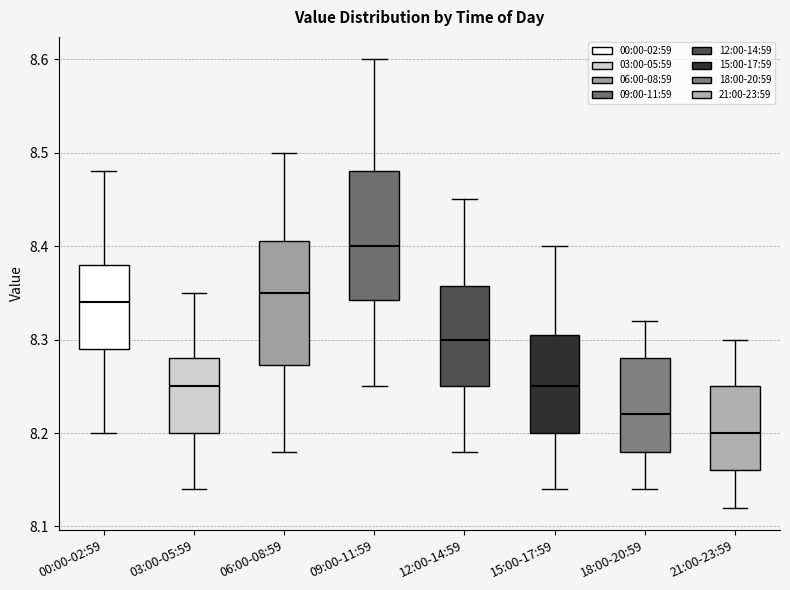

Which box's median line is the highest?

09:00-11:59